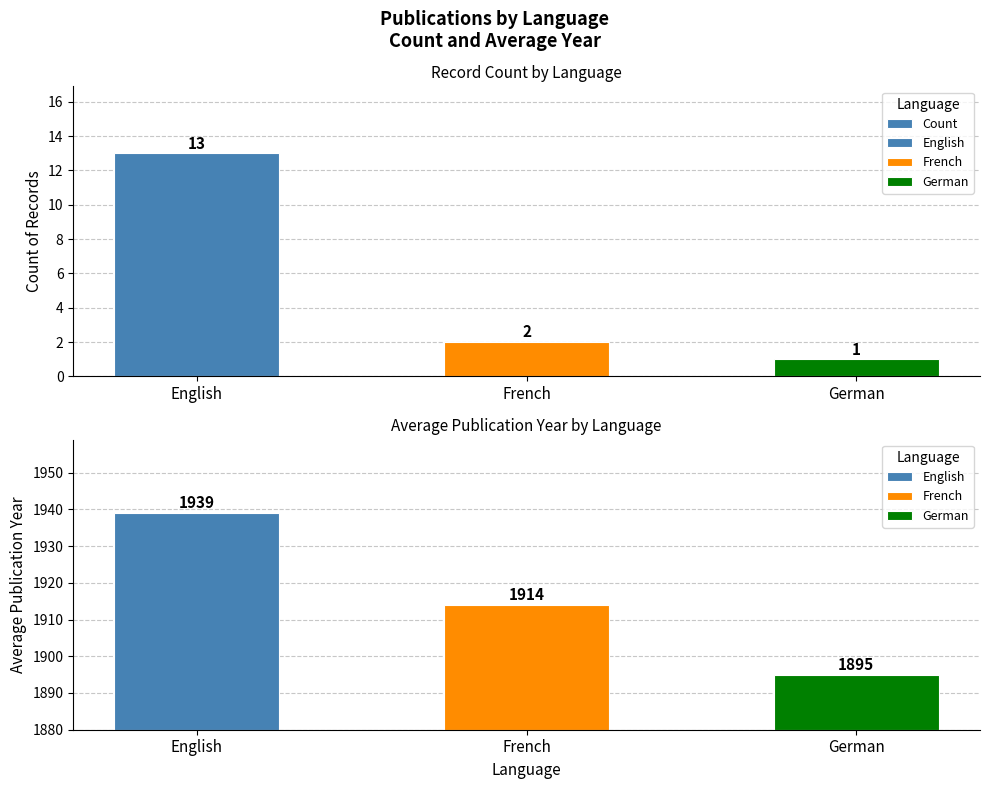

What is the average value?

5